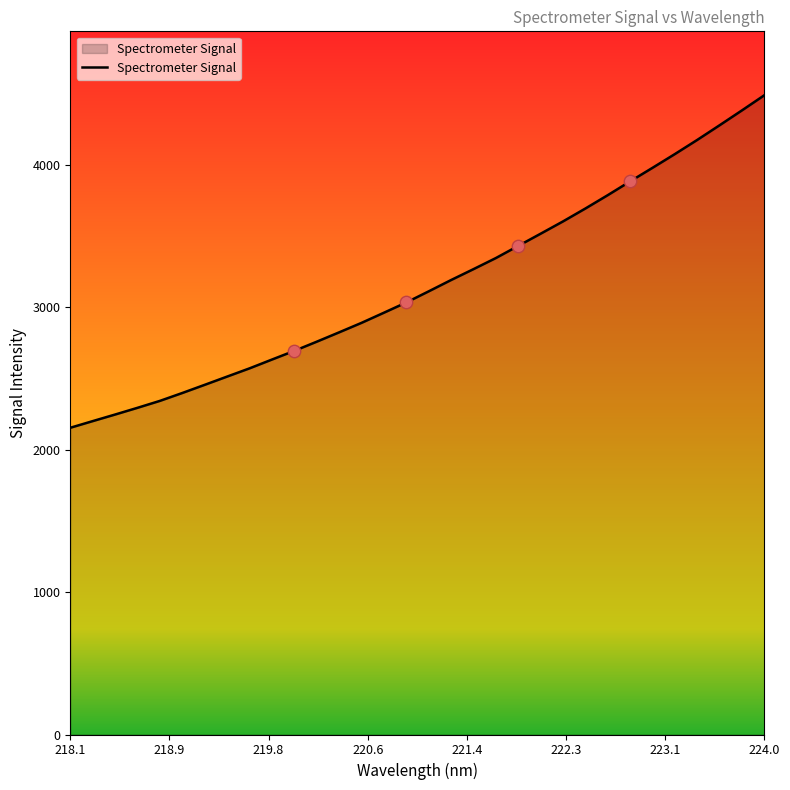

What is the difference between the maximum and minimum values?

2335.4